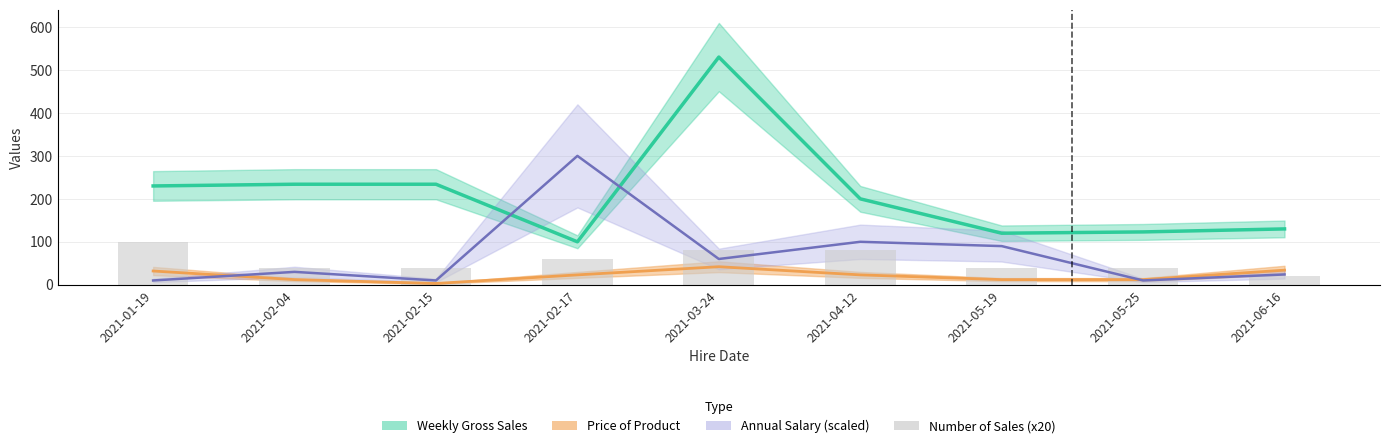

How many bars are there in total?

9